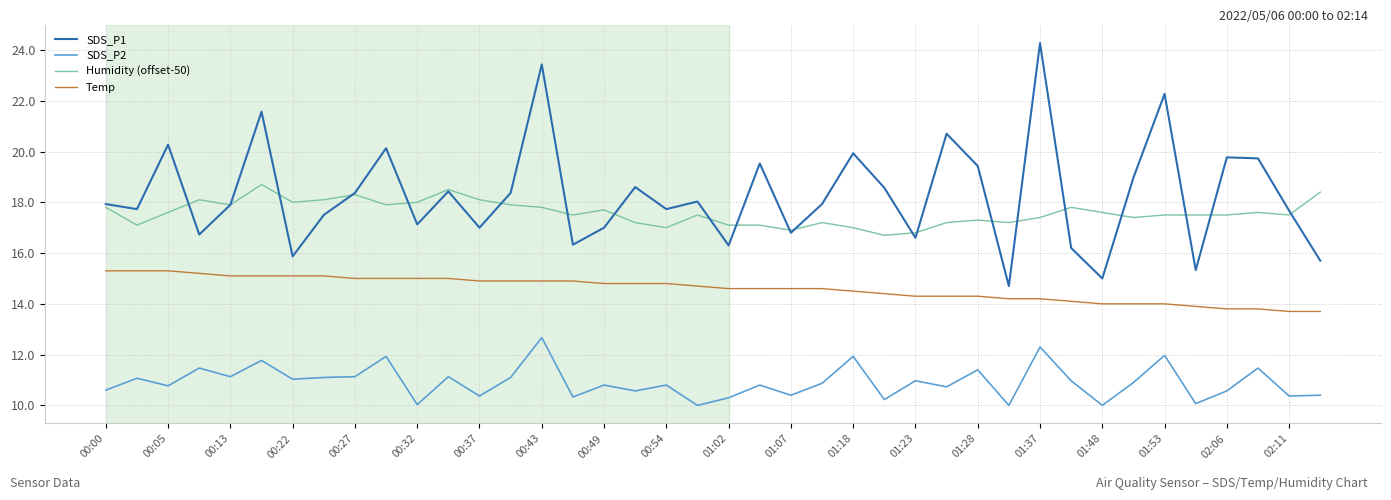

Which series has the largest total across all categories?

SDS_P1